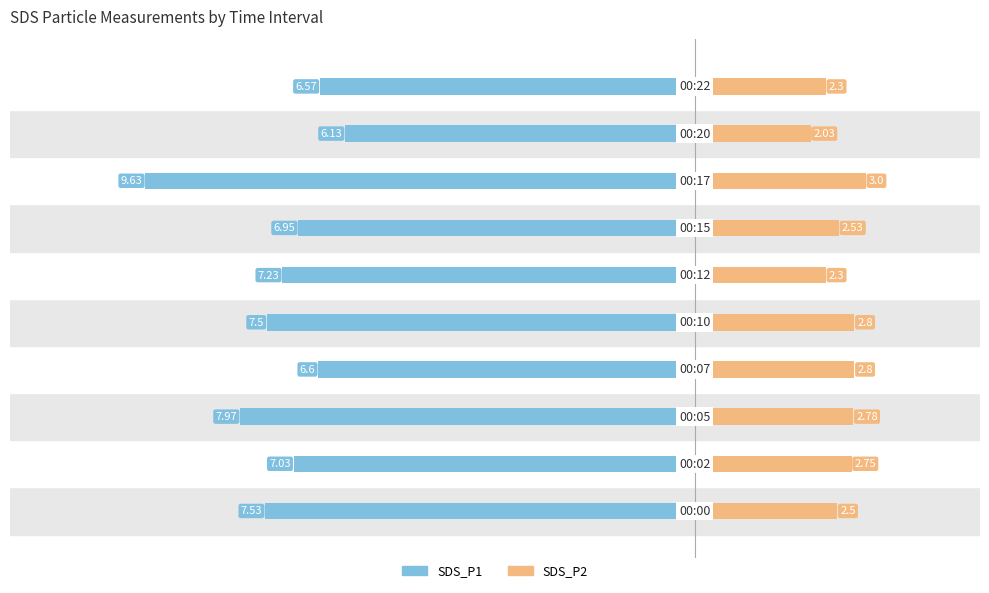

What is the value of the SDS_P1 bar at the 3rd from the left?

-8.0